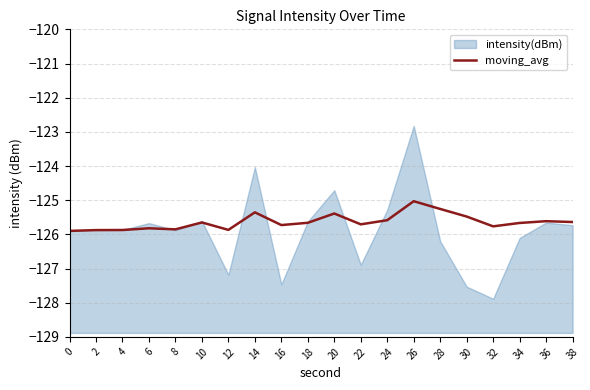

The chart shows a value of -125.6 at 38. True or false?

True